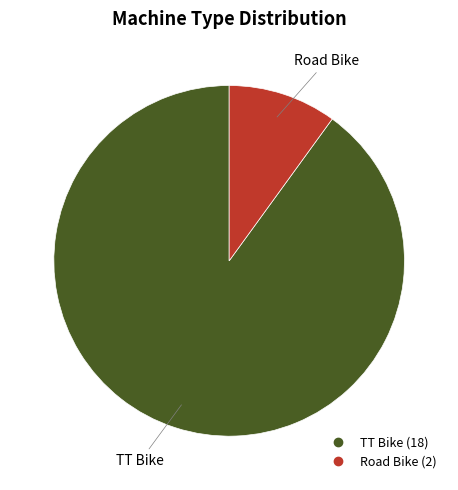

What is the majority slice?

TT Bike